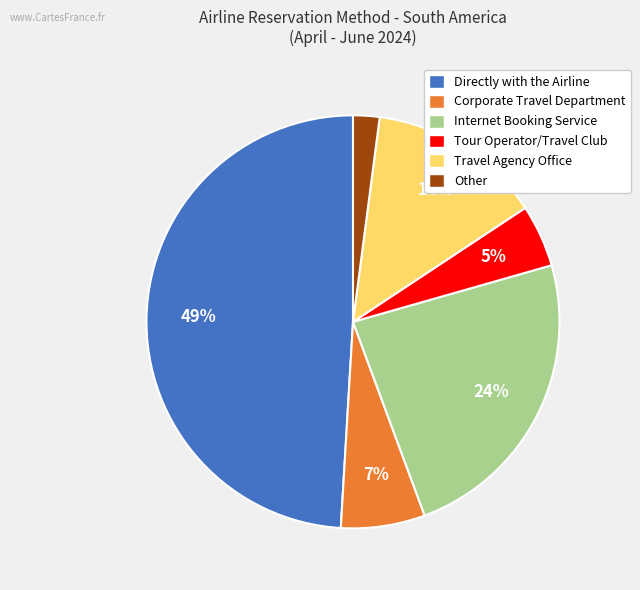

Is there a majority slice in this chart?

No